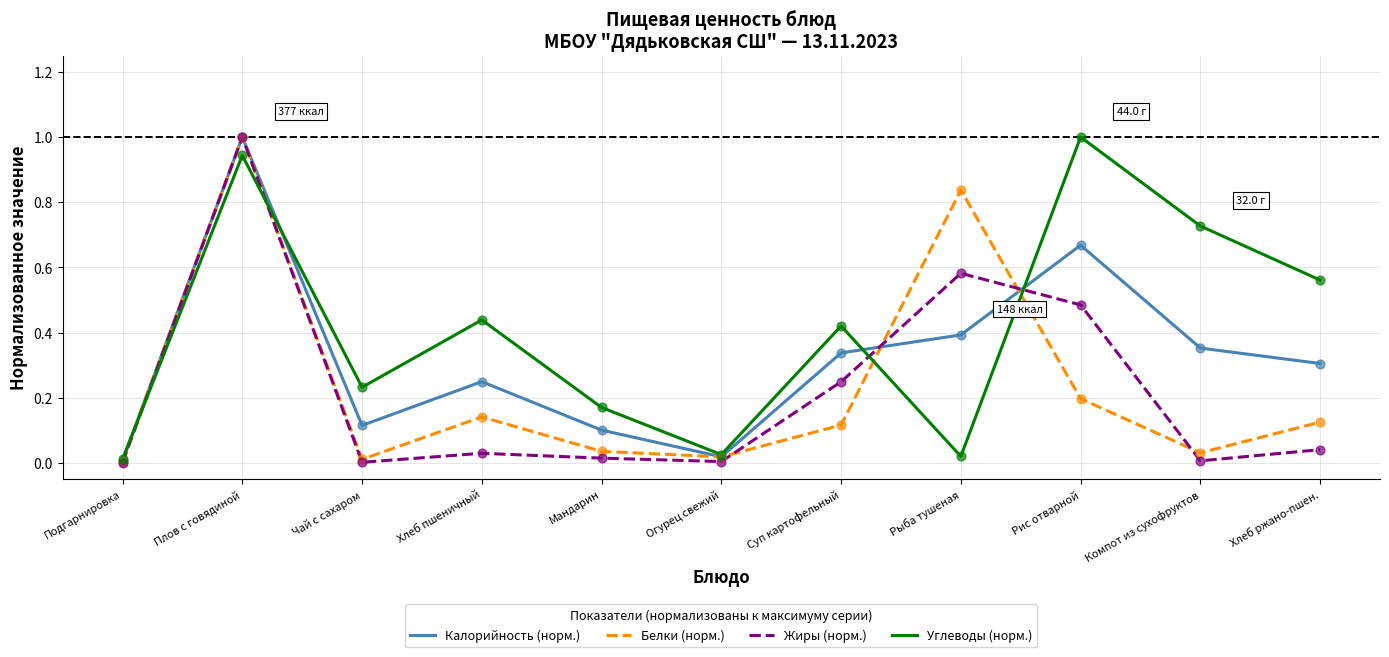

What are all the series names shown in the legend?

Калорийность (норм.), Белки (норм.), Жиры (норм.), Углеводы (норм.)